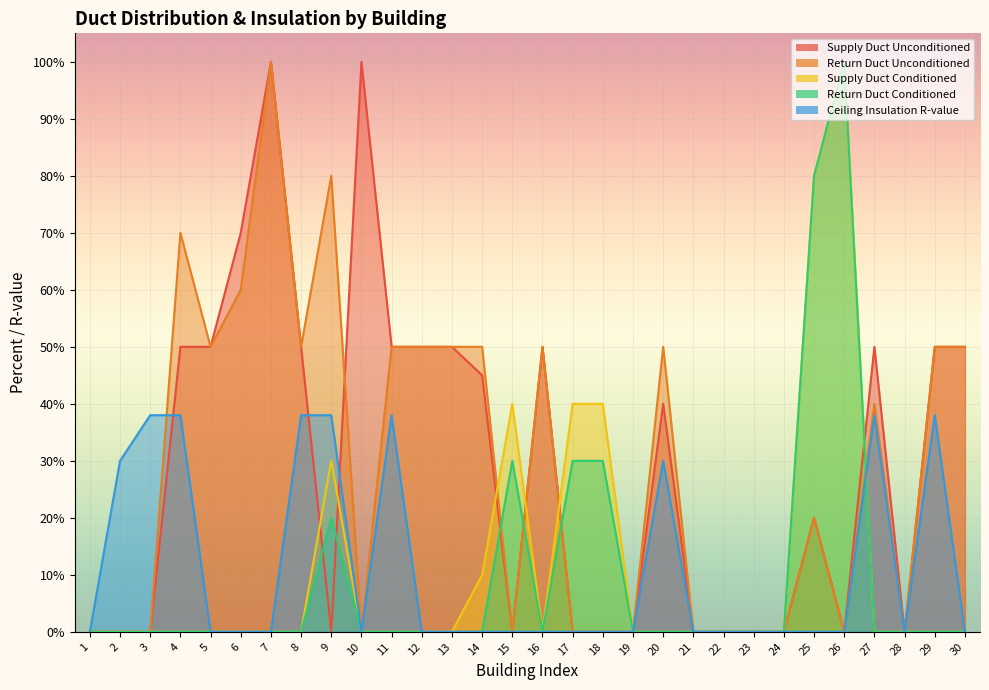

Reading left to right, what are all the values shown in this chart?

Supply Duct Unconditioned: 0	0	0	50	50	70	100	50	0	100	50	50	50	45	0	50	0	0	0	40	0	0	0	0	20	0	50	0	50	50
Return Duct Unconditioned: 0	0	0	70	50	60	100	50	80	0	50	50	50	50	0	50	0	0	0	50	0	0	0	0	20	0	40	0	50	50
Supply Duct Conditioned: 0	0	0	0	0	0	0	0	30	0	0	0	0	10	40	0	40	40	0	0	0	0	0	0	80	100	0	0	0	0
Return Duct Conditioned: 0	0	0	0	0	0	0	0	20	0	0	0	0	0	30	0	30	30	0	0	0	0	0	0	80	100	0	0	0	0
Ceiling Insulation R-value: 0	30	38	38	0	0	0	38	38	0	38	0	0	0	0	0	0	0	0	30	0	0	0	0	0	0	38	0	38	0